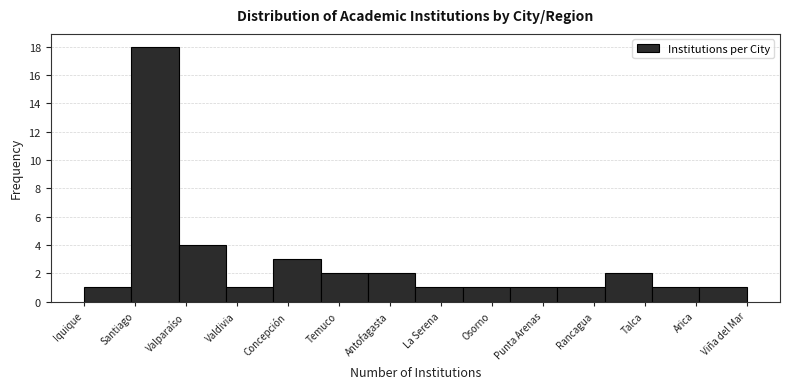

Reading left to right, transcribe all the data shown in this chart.

1	18	4	1	3	2	2	1	1	1	1	2	1	1